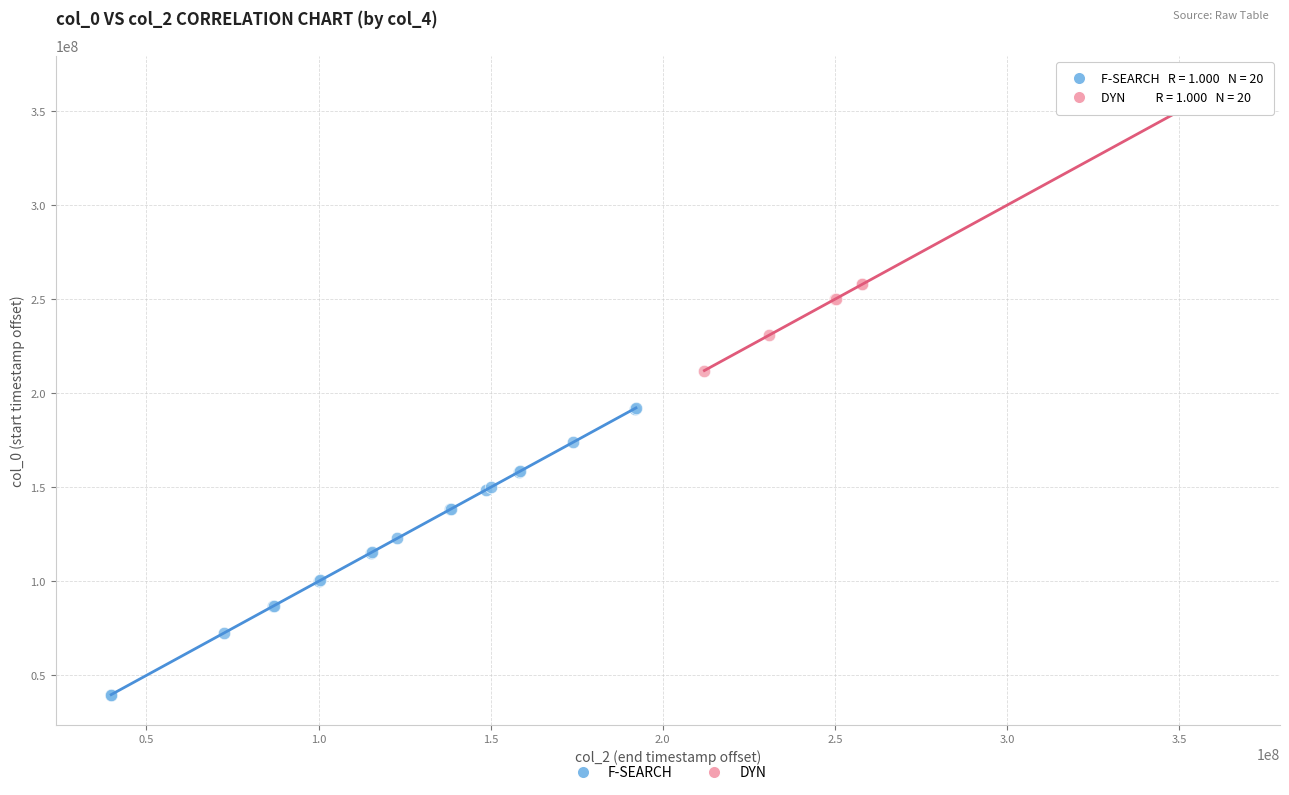

Which series reaches the minimum Y coordinate?

F-SEARCH